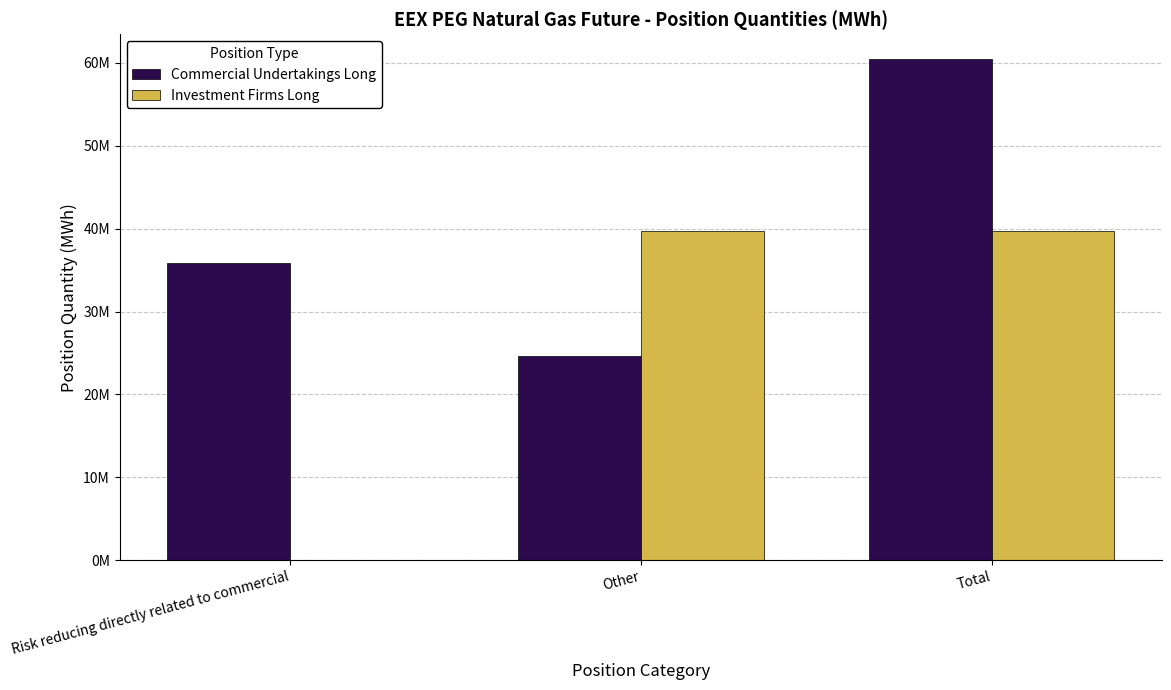

Does the chart contain stacked bars?

No